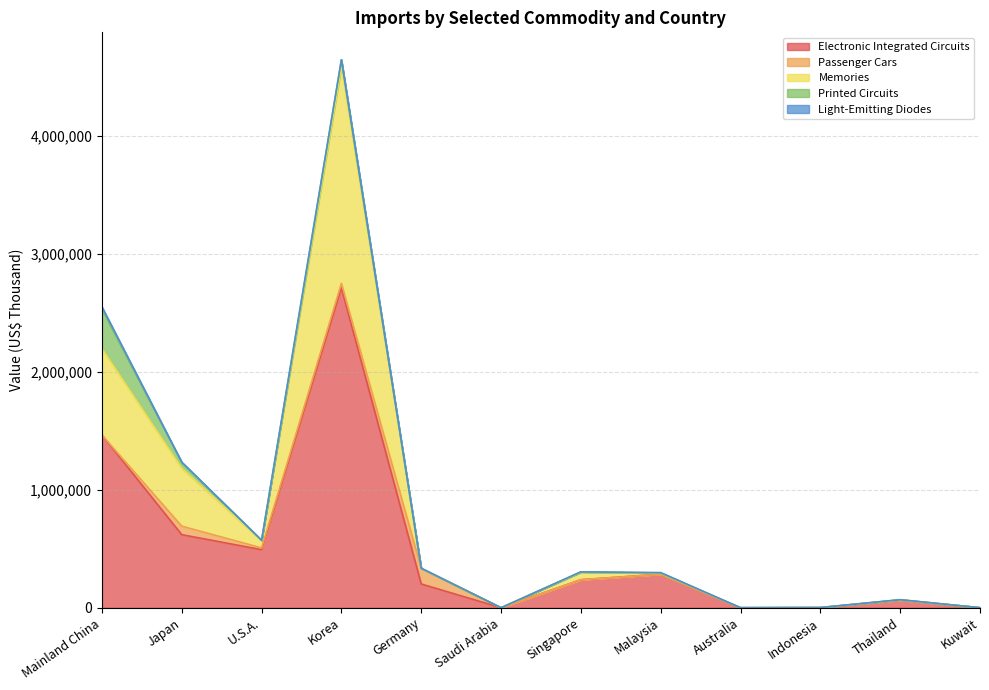

How many times do Memories and Light-Emitting Diodes cross each other?

1